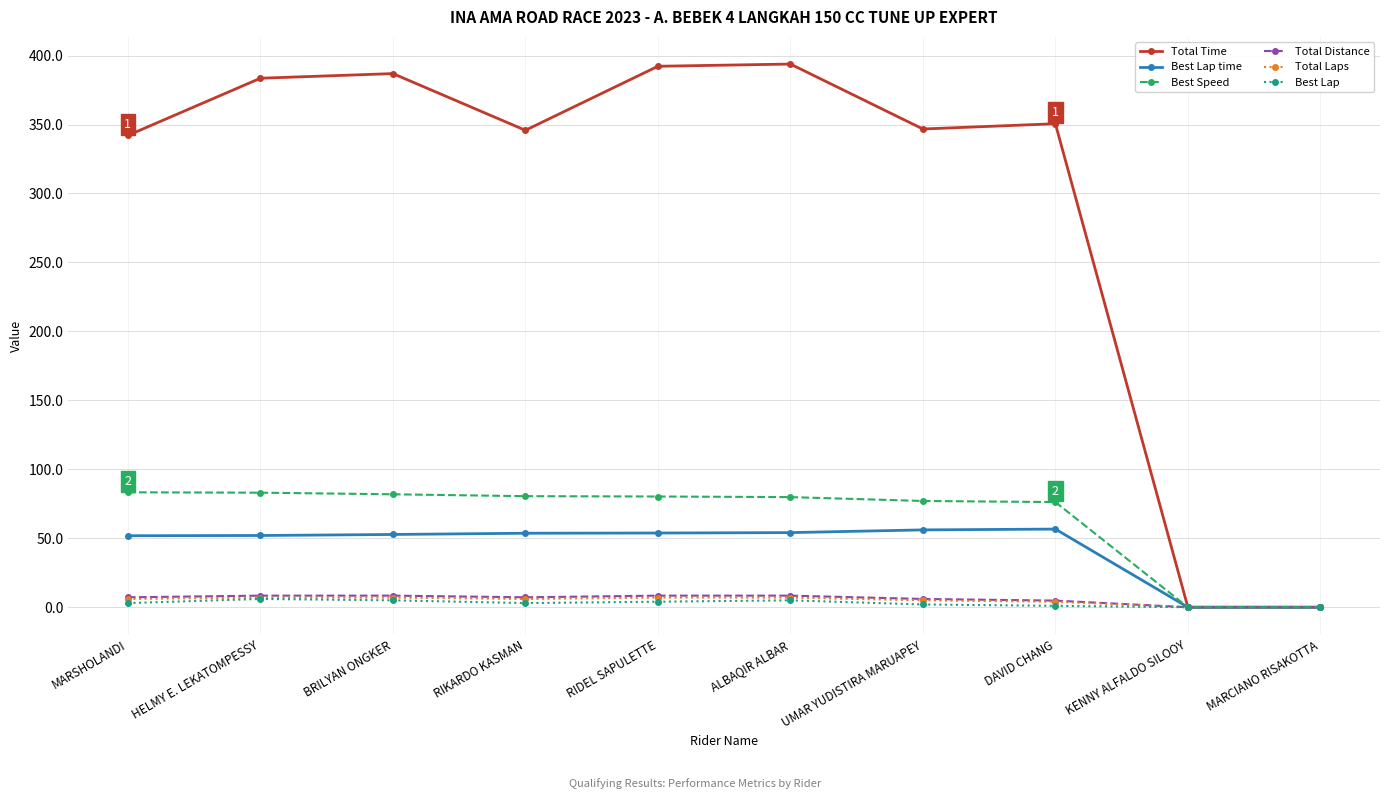

At how many categories does at least one series exceed 121?

8